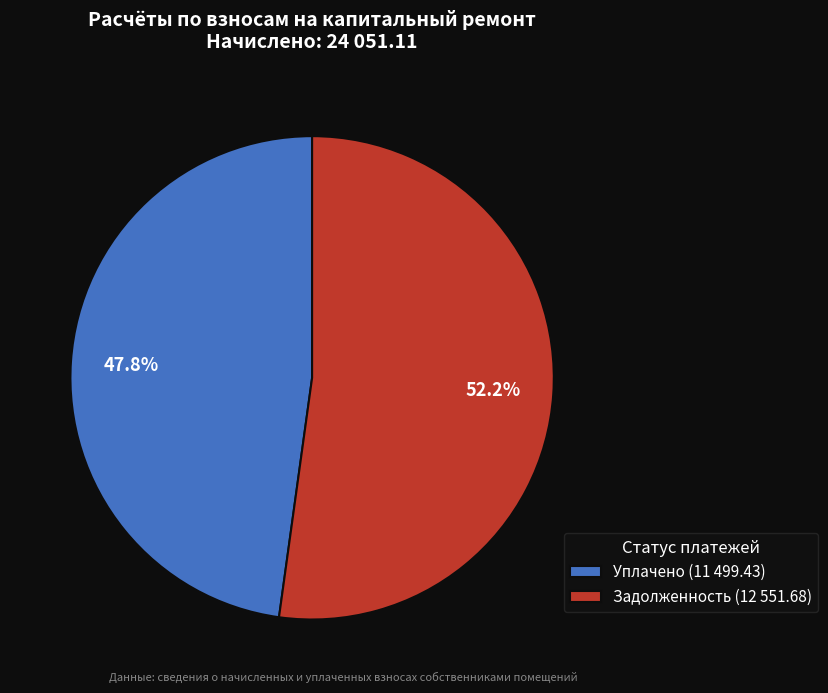

What is the majority slice?

Задолженность (12 551.68)